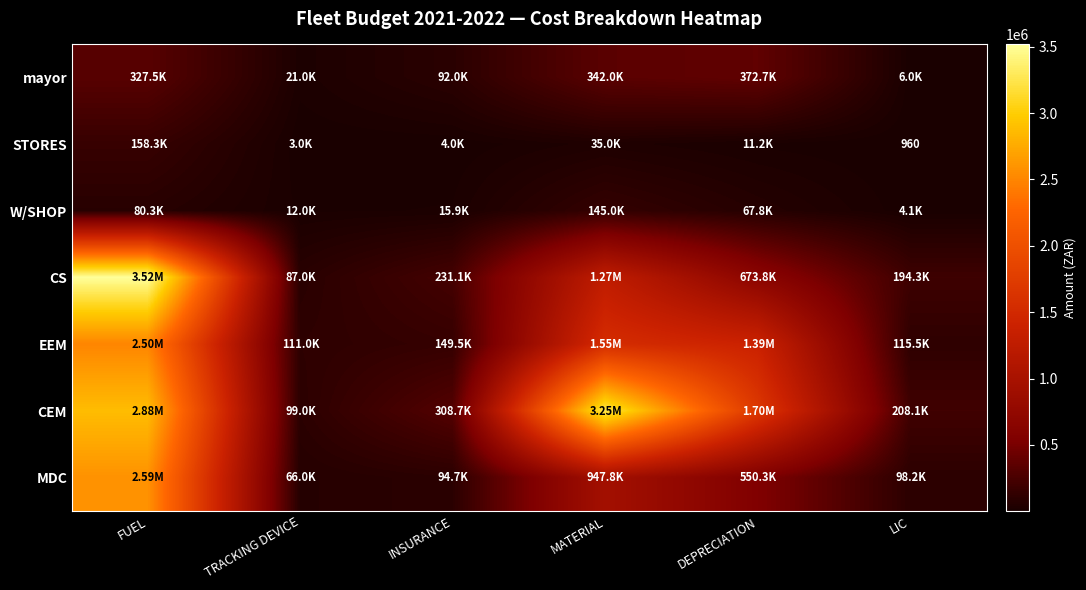

Which series changed the most between FUEL and INSURANCE?

CS